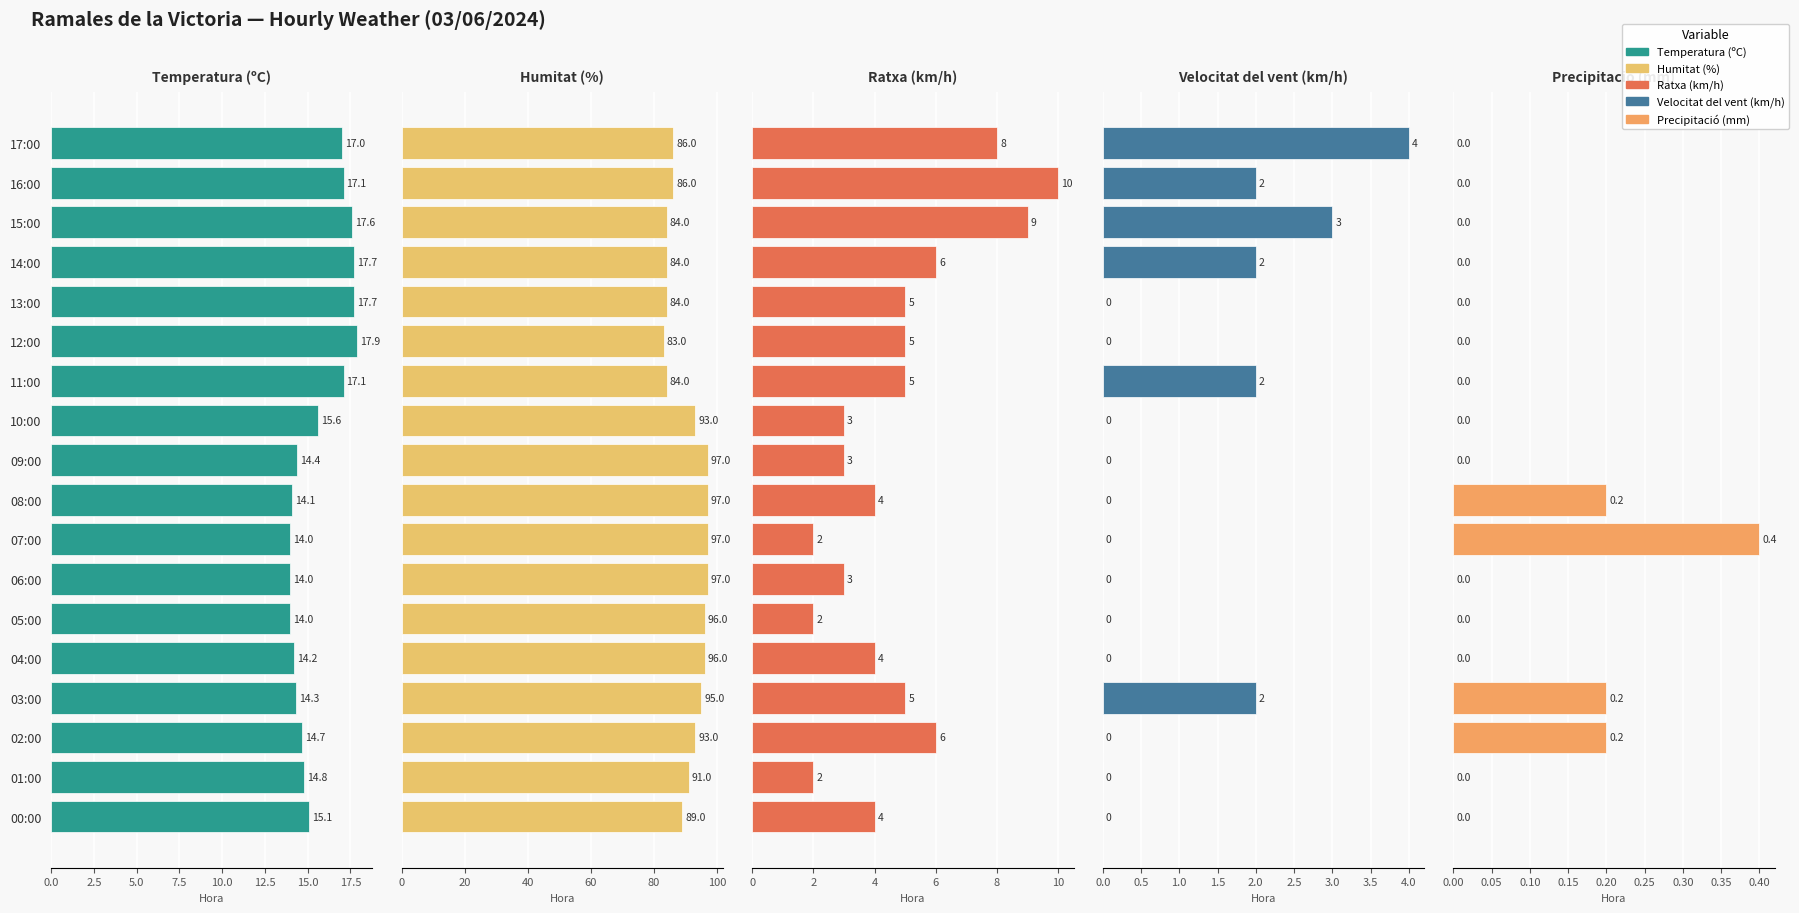

What is the label of the 1st bar from the right?

00:00